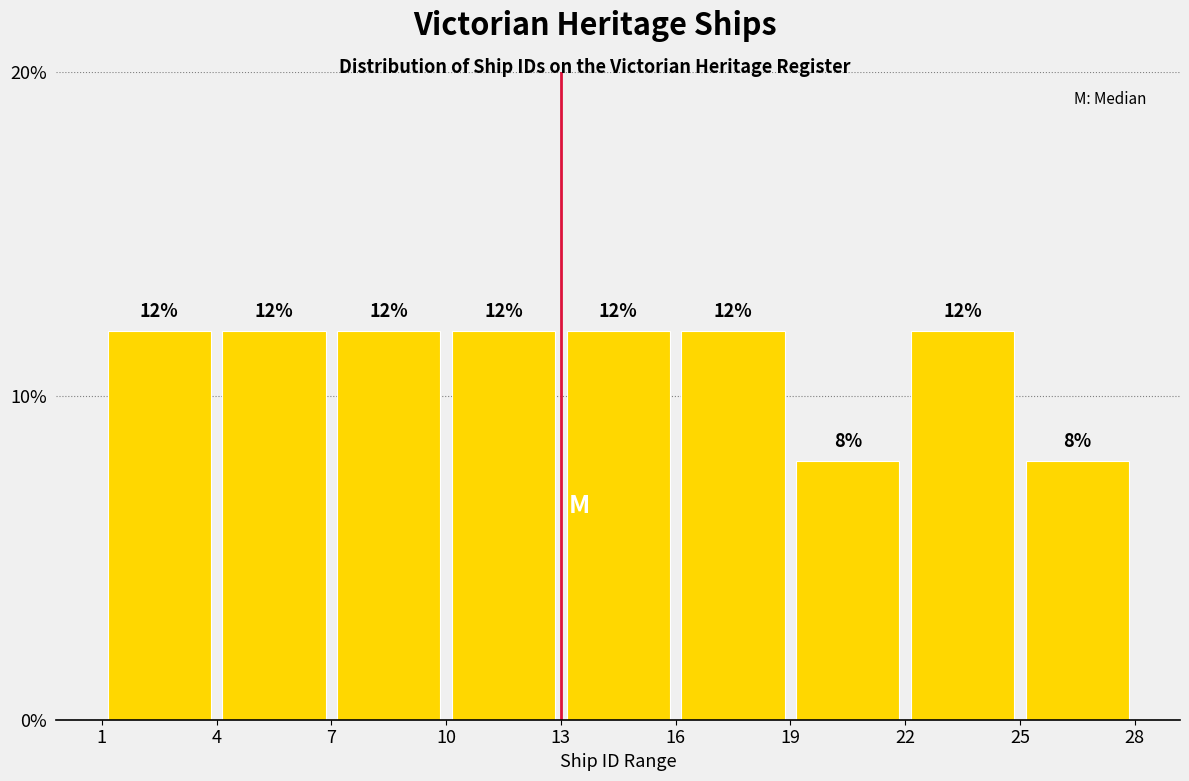

How tall is the bar that spans 25 to 28 on the x-axis?

8